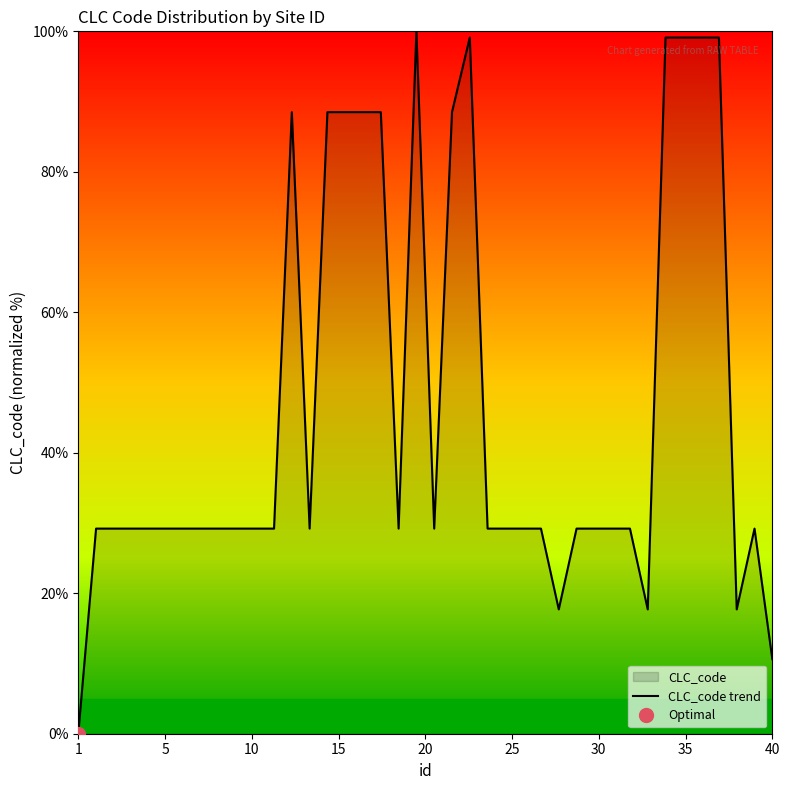

Which category has the highest value across all series?

20